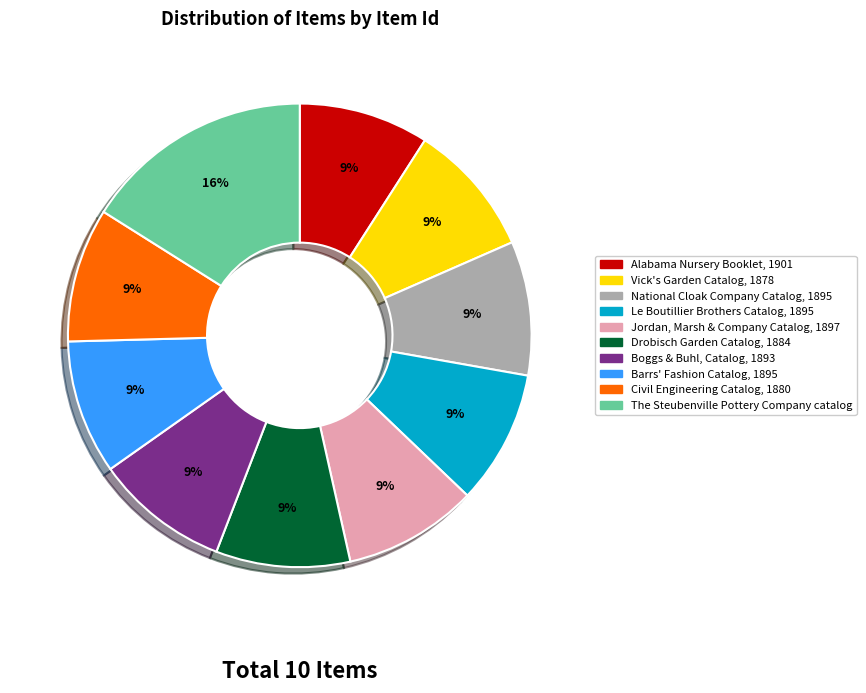

To the nearest percent, what is the difference between the largest and smallest slice percentages?

7%